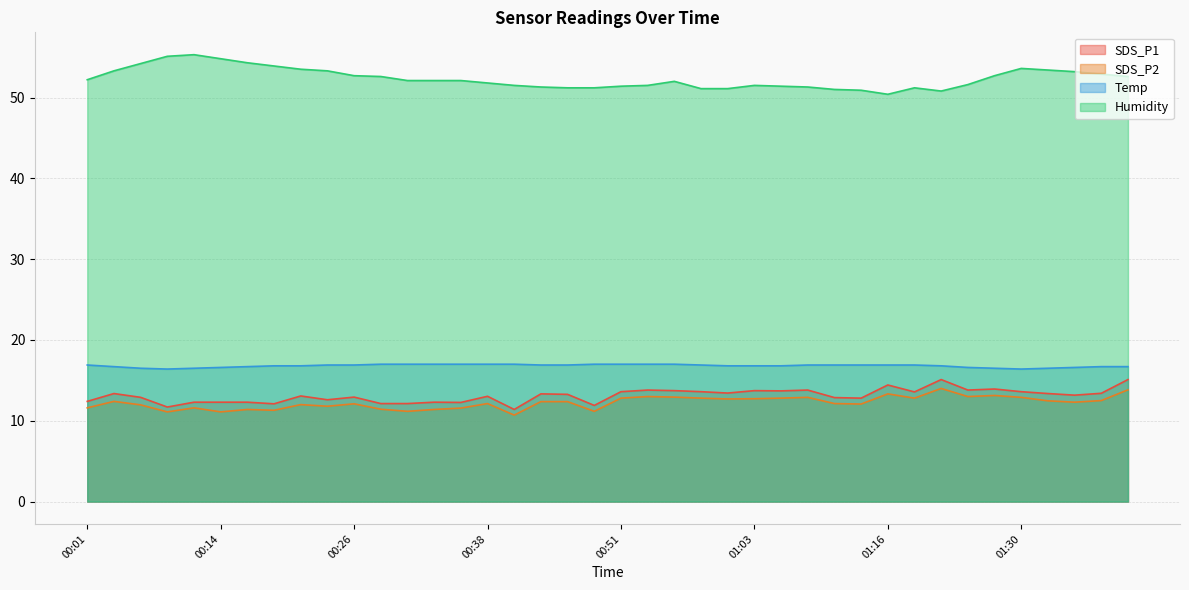

Is it true that SDS_P1 equals 20.3 at 00:51?

False